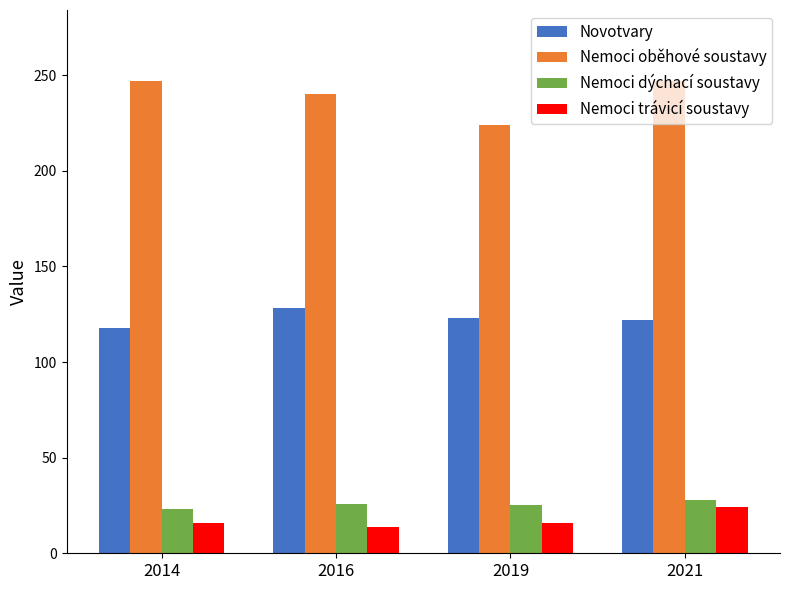

What is the spread (max minus min) of values at 2021?

223